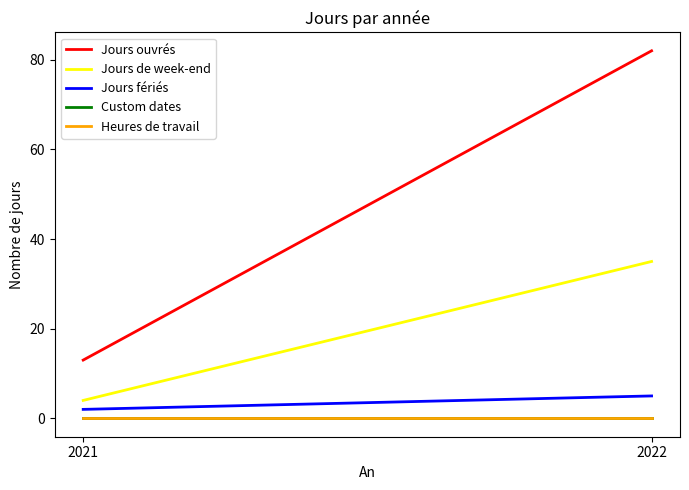

How many lines are shown in the chart?

5